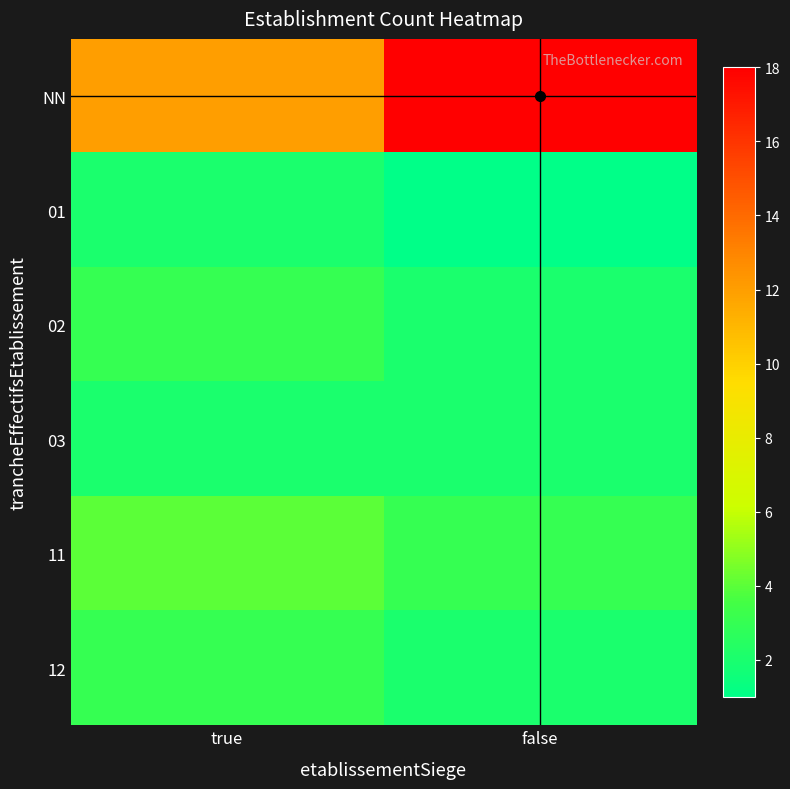

Count the number of data series in this chart.

6